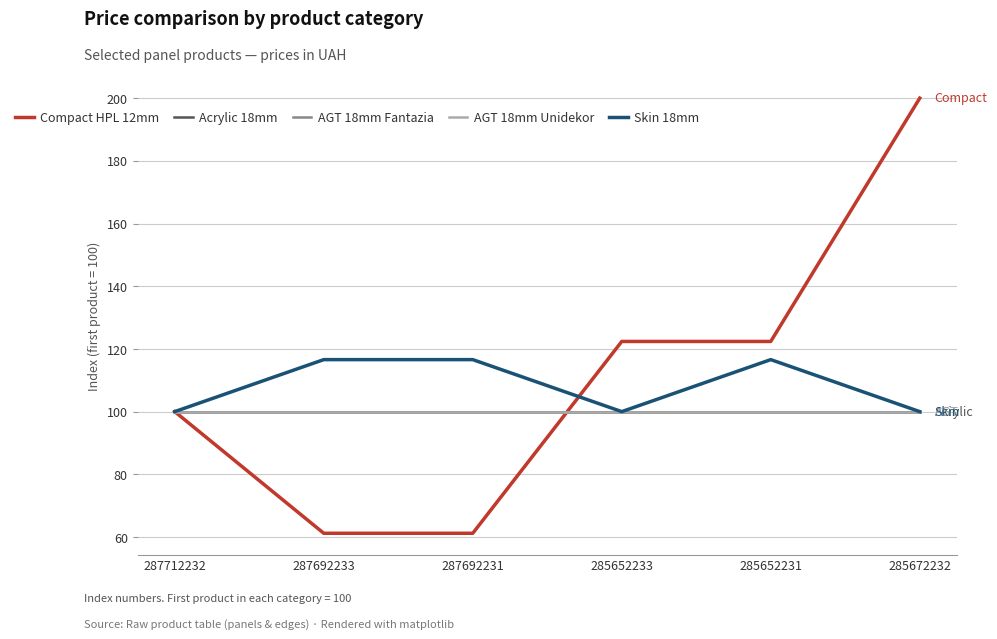

True or false: Skin 18mm has a value of 116.6 at 287692231.

True